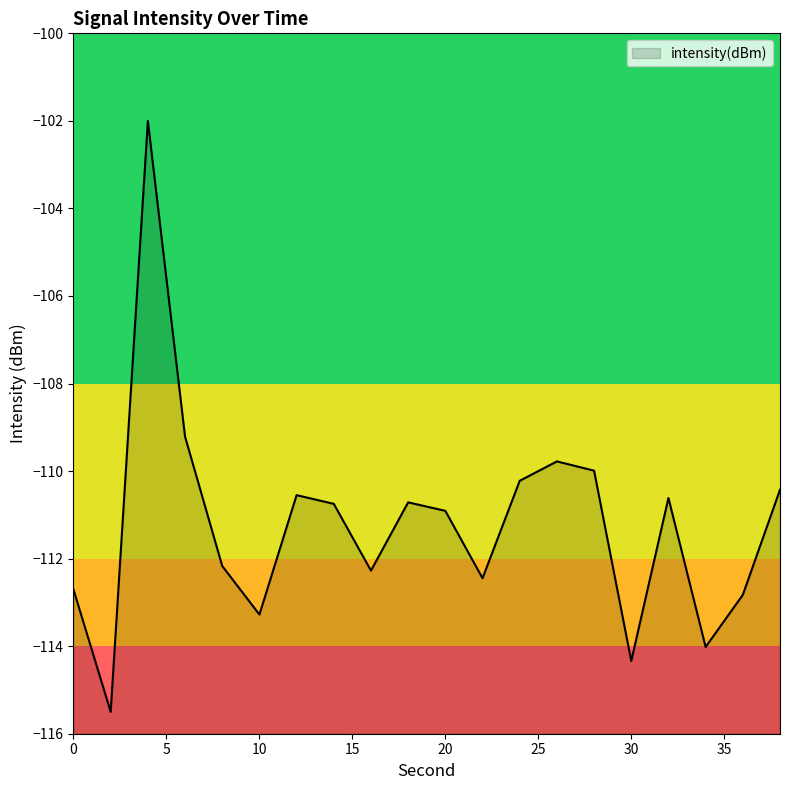

What is the greatest value displayed?

-102.0